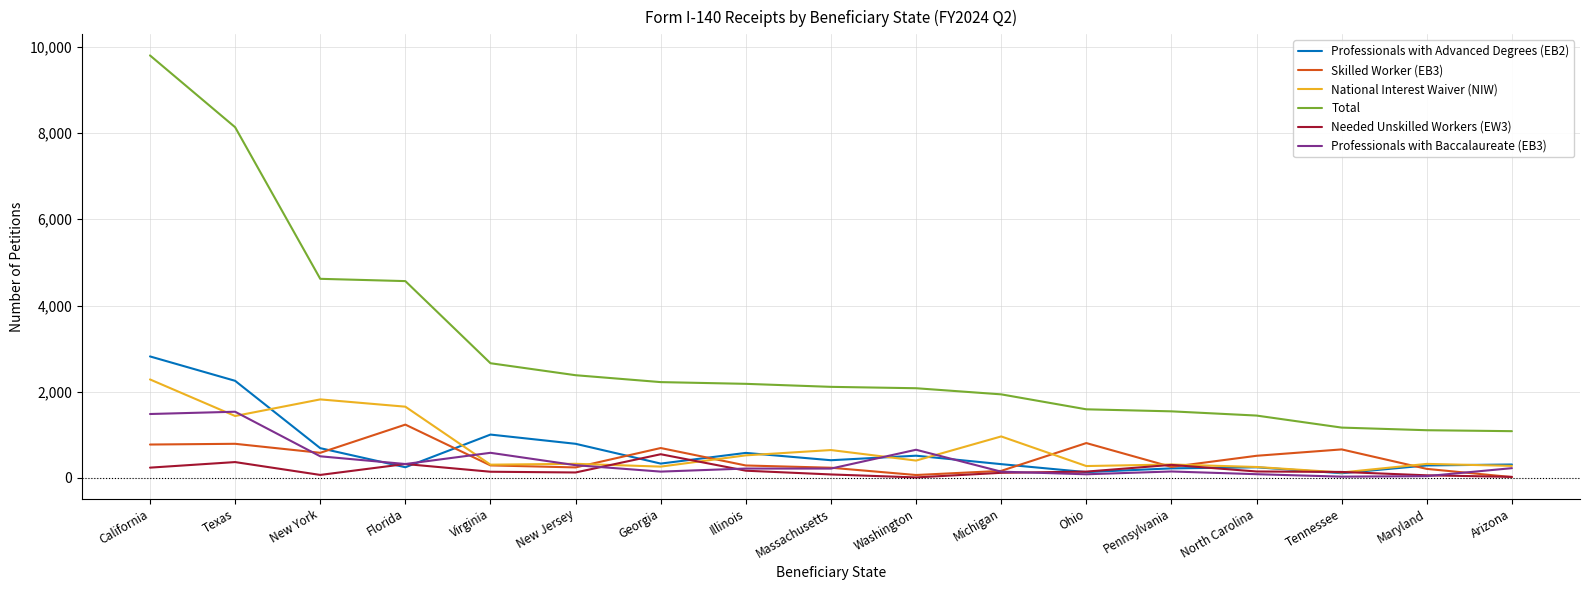

What is the smallest value displayed?

12